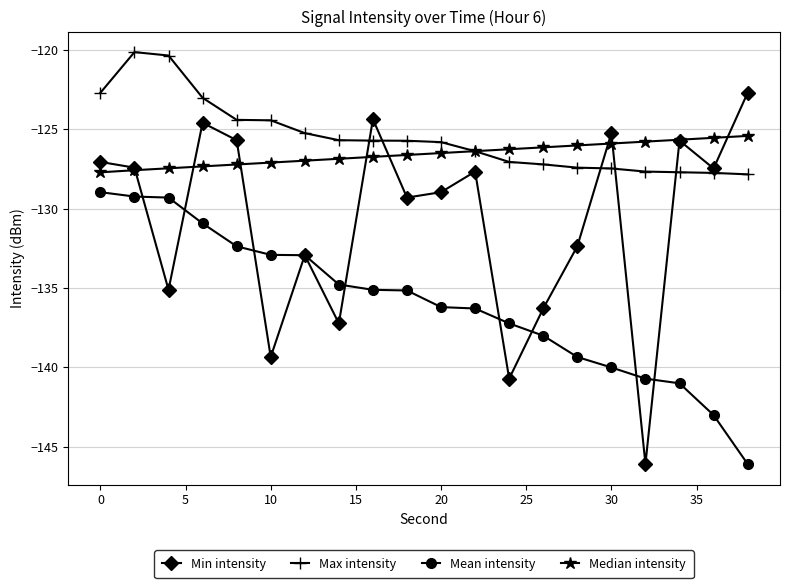

Which series has the largest total across all categories?

Max intensity